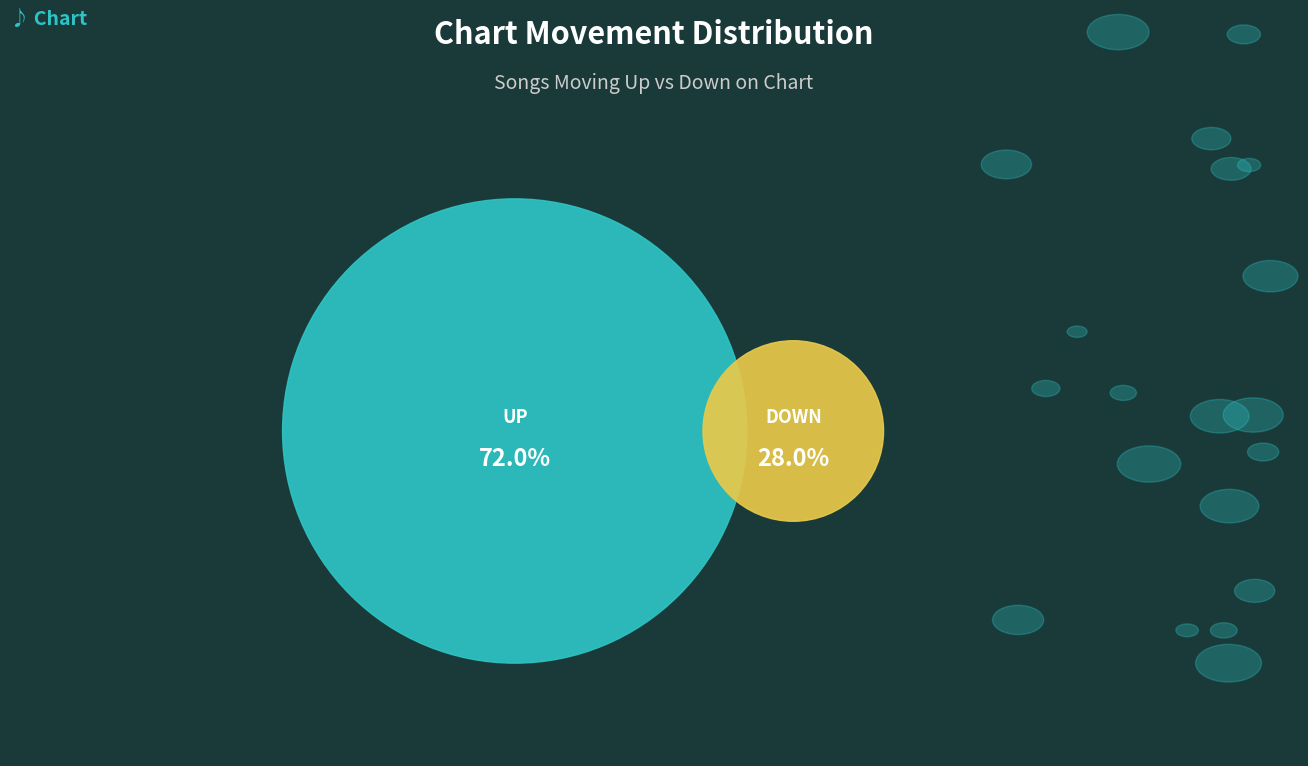

Which slice represents more than half of the pie?

up